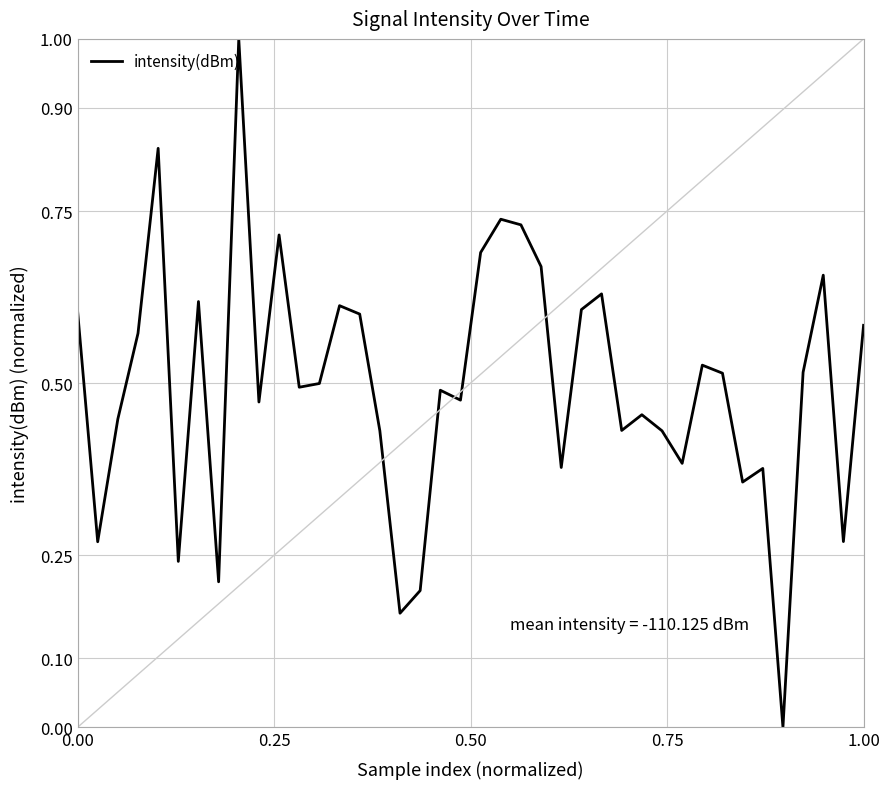

Is this an area chart (filled region under the line)?

No